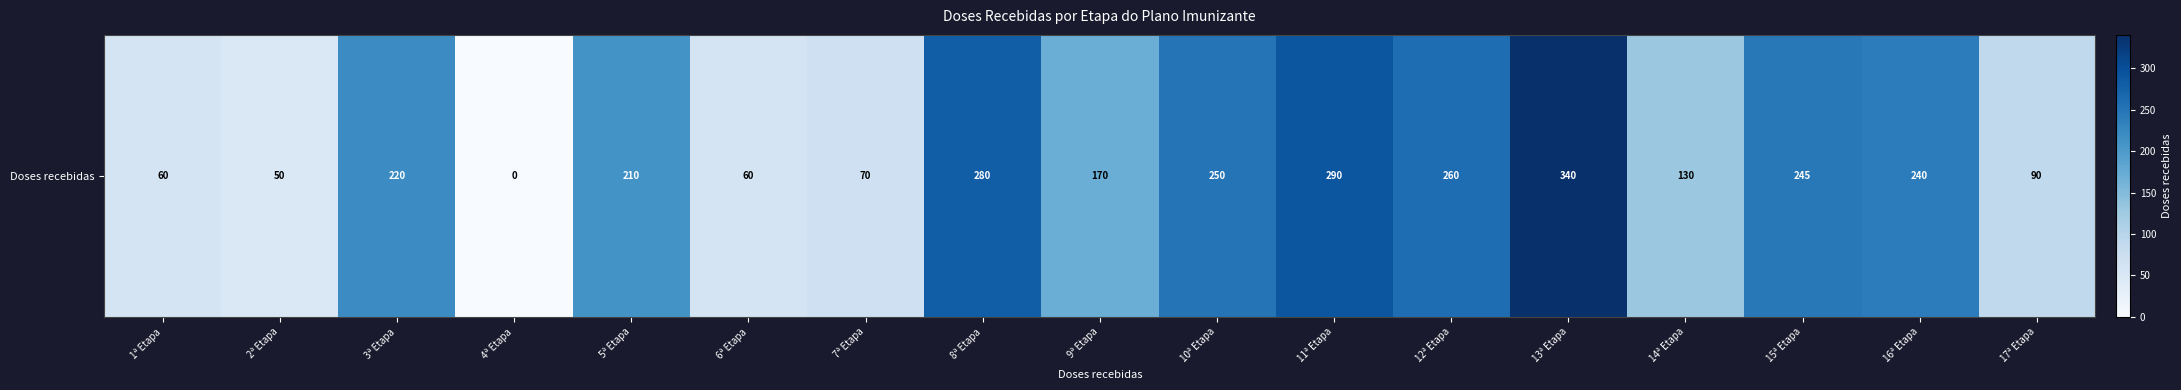

What is the difference between the second highest and second lowest values?

240